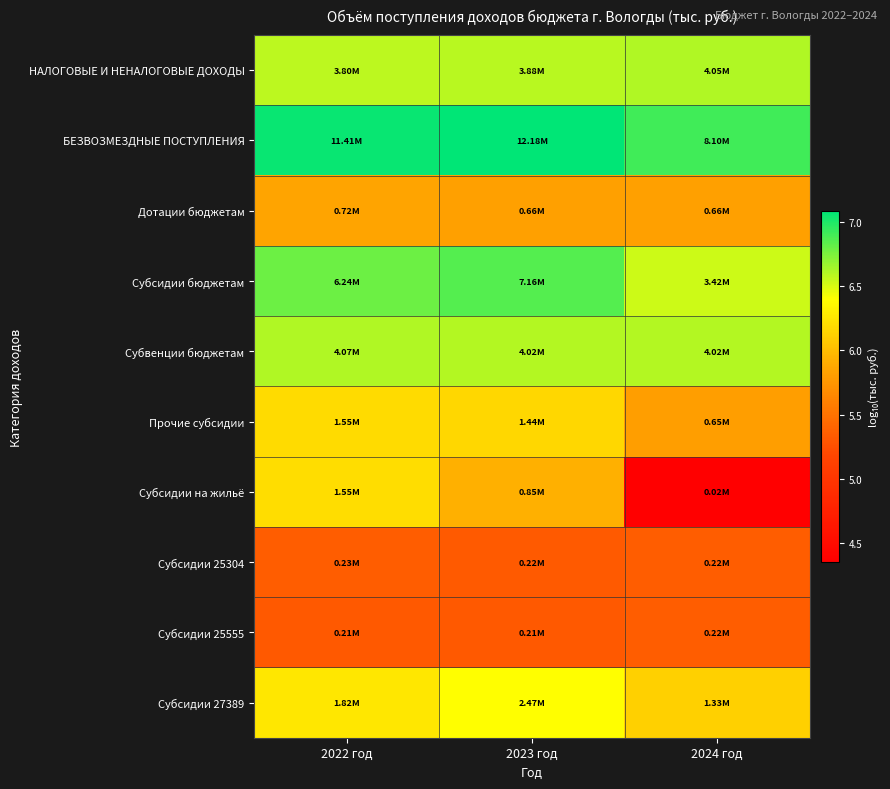

What is the difference between the highest and lowest values at 2022 год?

1.7